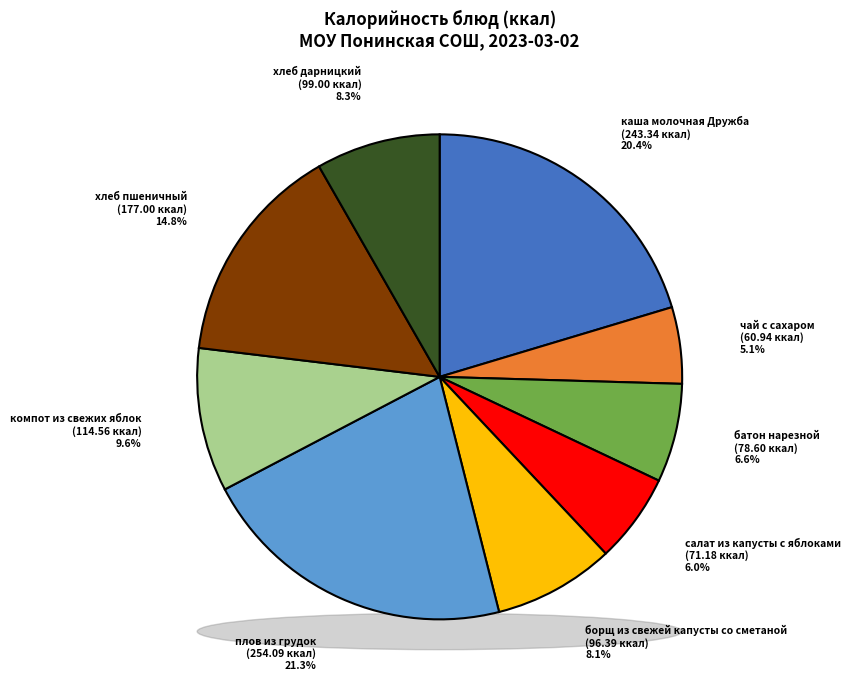

To the nearest percent, what is the difference between the батон нарезной and чай с сахаром slice percentages?

1%